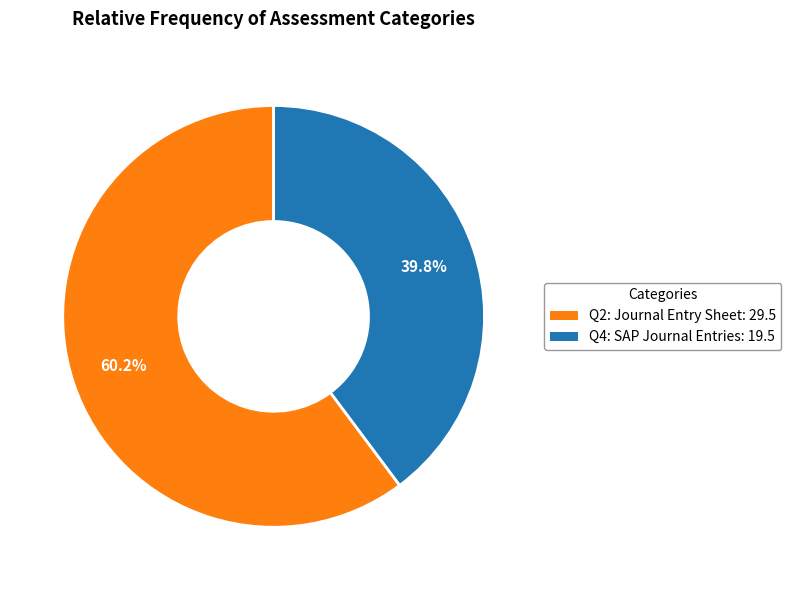

Combined, do Q4: SAP Journal Entries and Q2: Journal Entry Sheet account for over 50%?

Yes